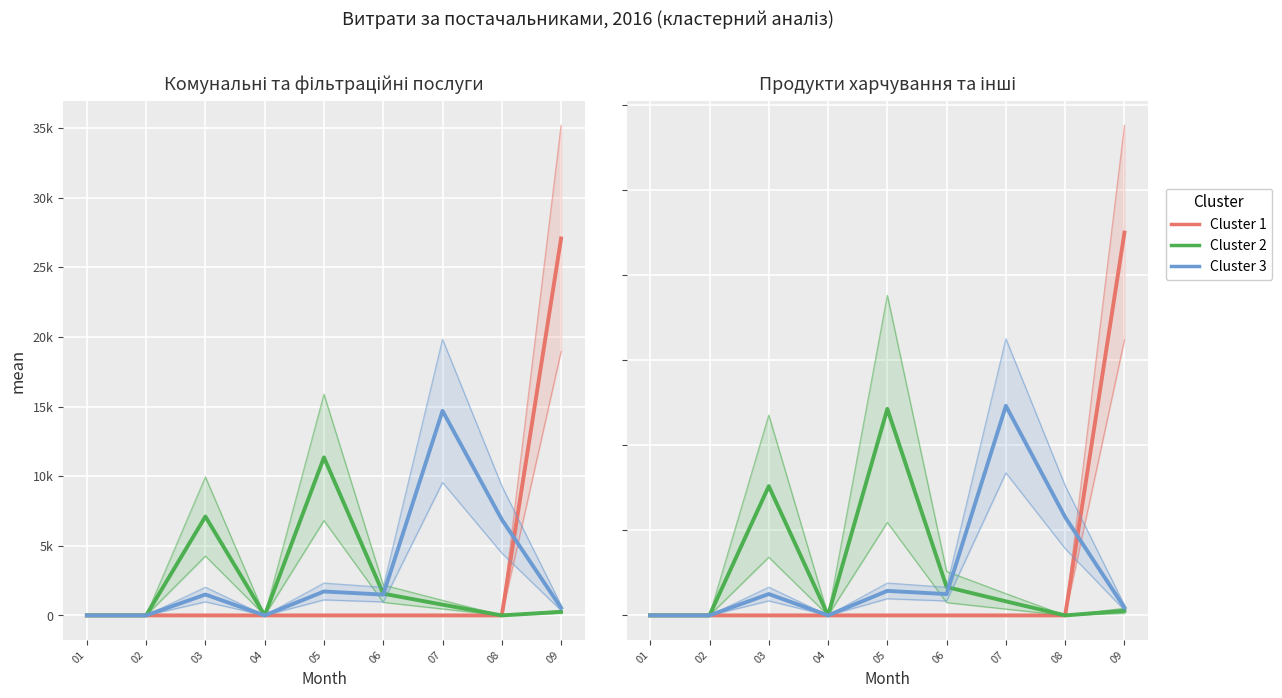

How many positive values does the Cluster 1 series have?

1